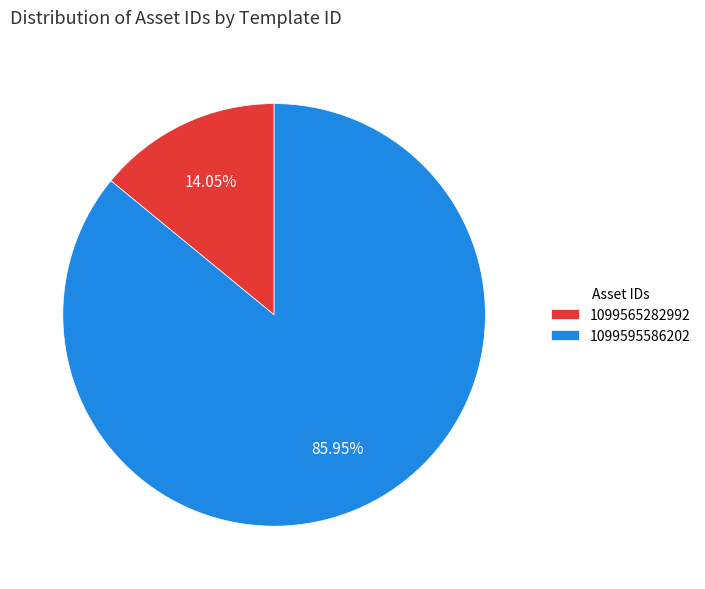

To the nearest percent, what is the difference between the 1099595586202 and 1099565282992 slice percentages?

72%